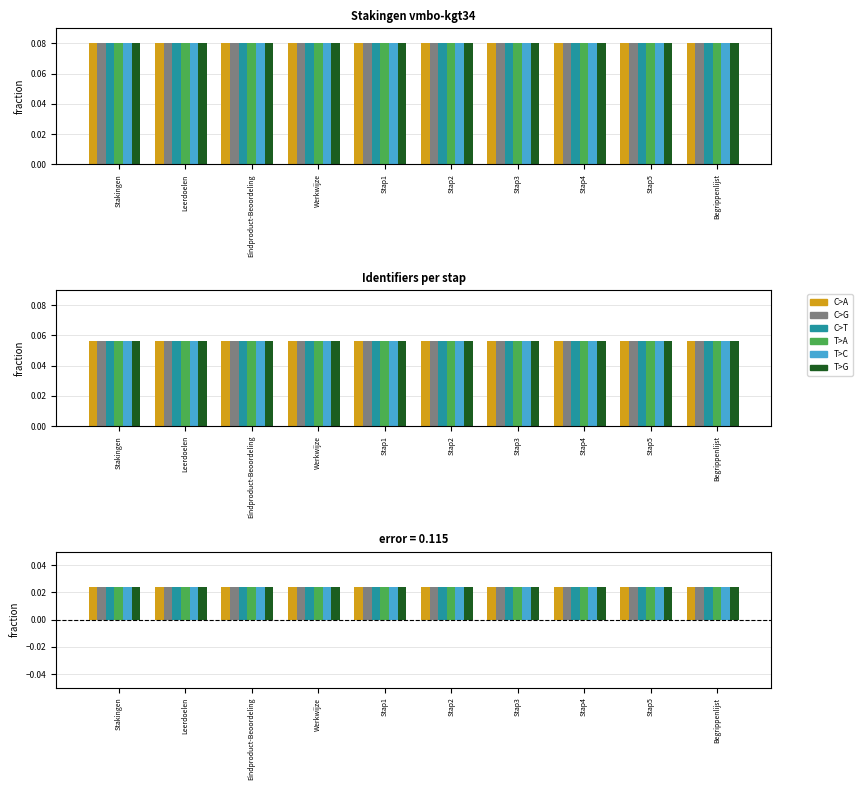

Between Begrippenlijst and Stap2, which is larger?

Begrippenlijst